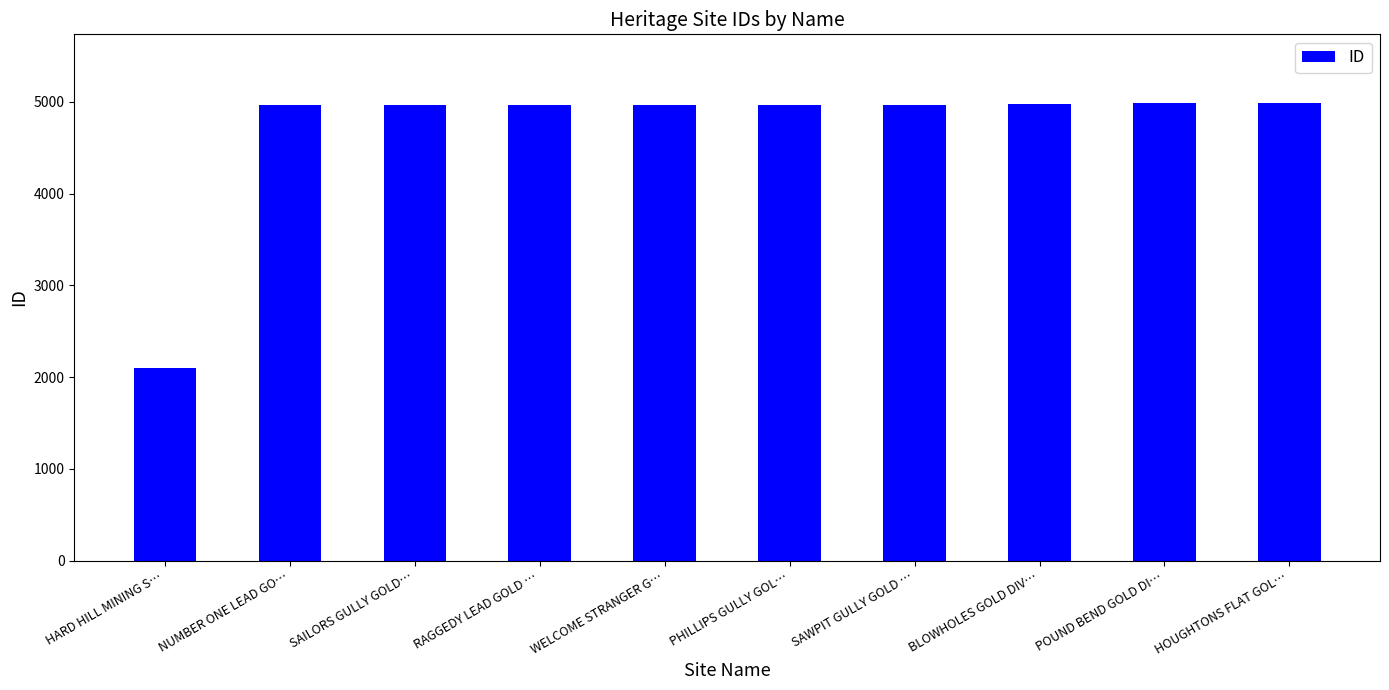

What is the change in value from HARD HILL MINING S… to RAGGEDY LEAD GOLD …?

+2860